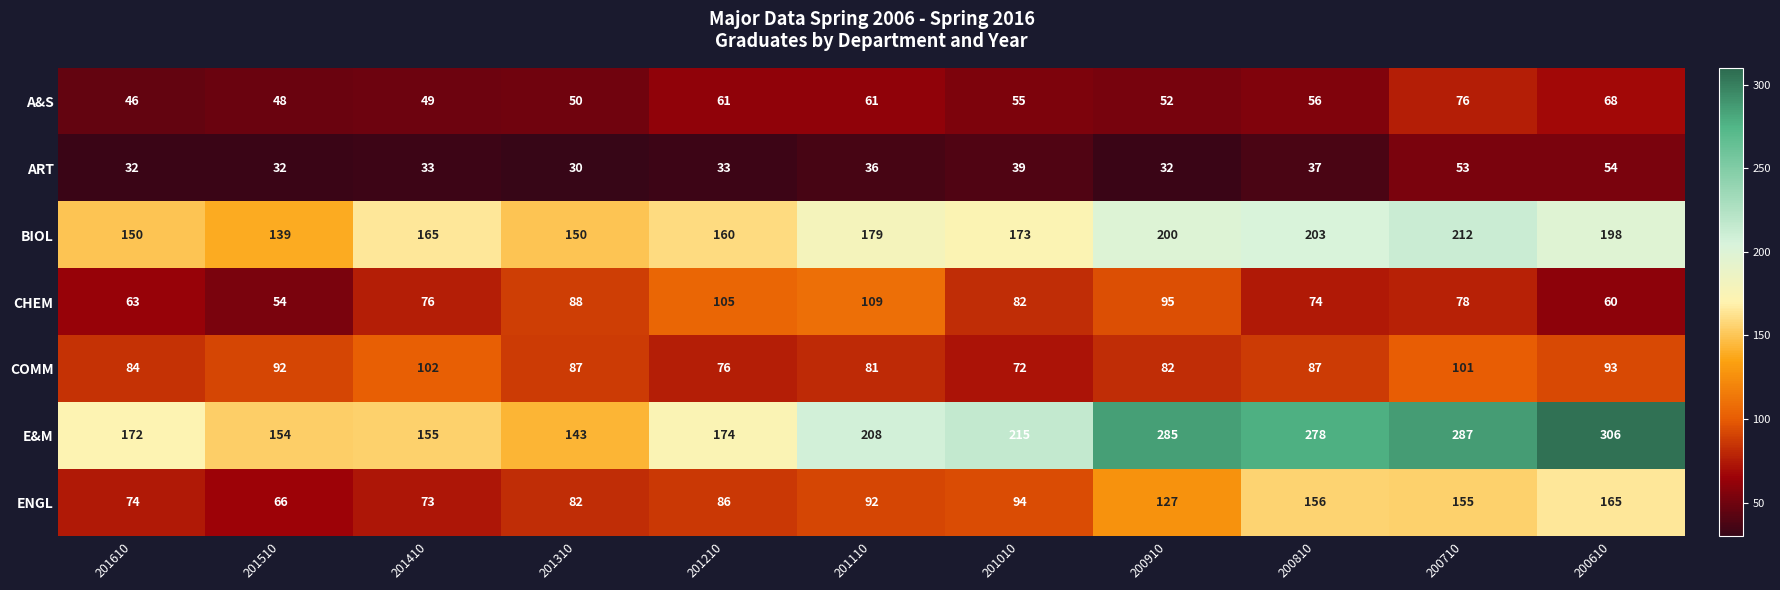

At which label does BIOL first exceed 173?

201110